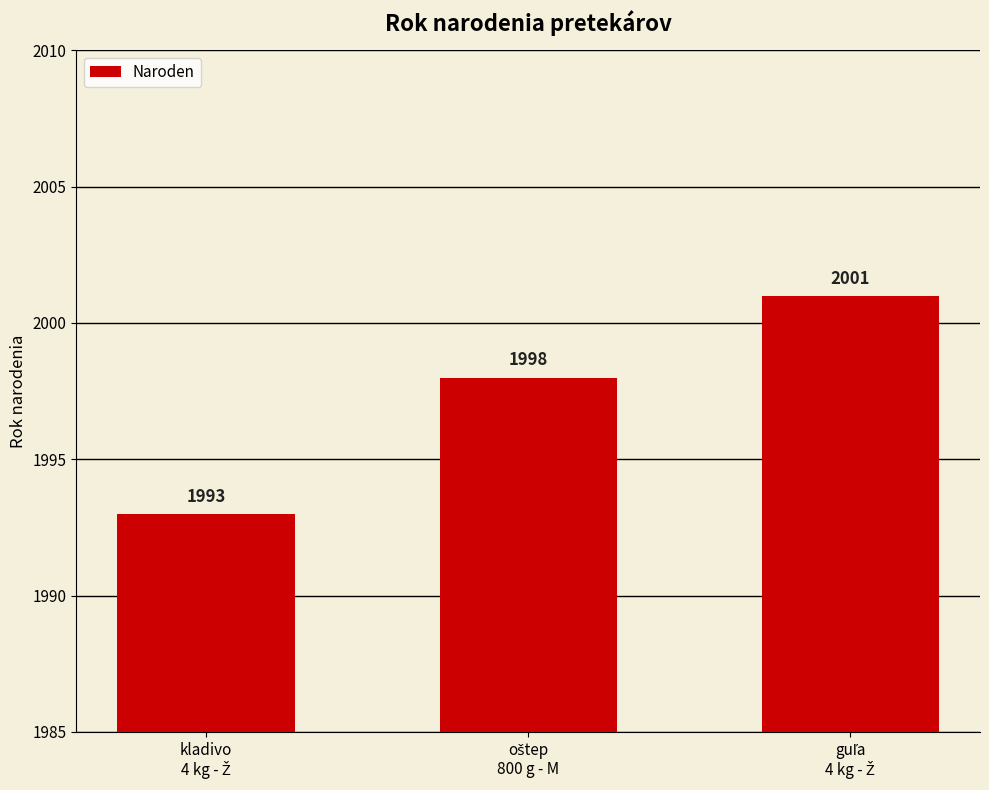

How many distinct data groups are displayed?

1